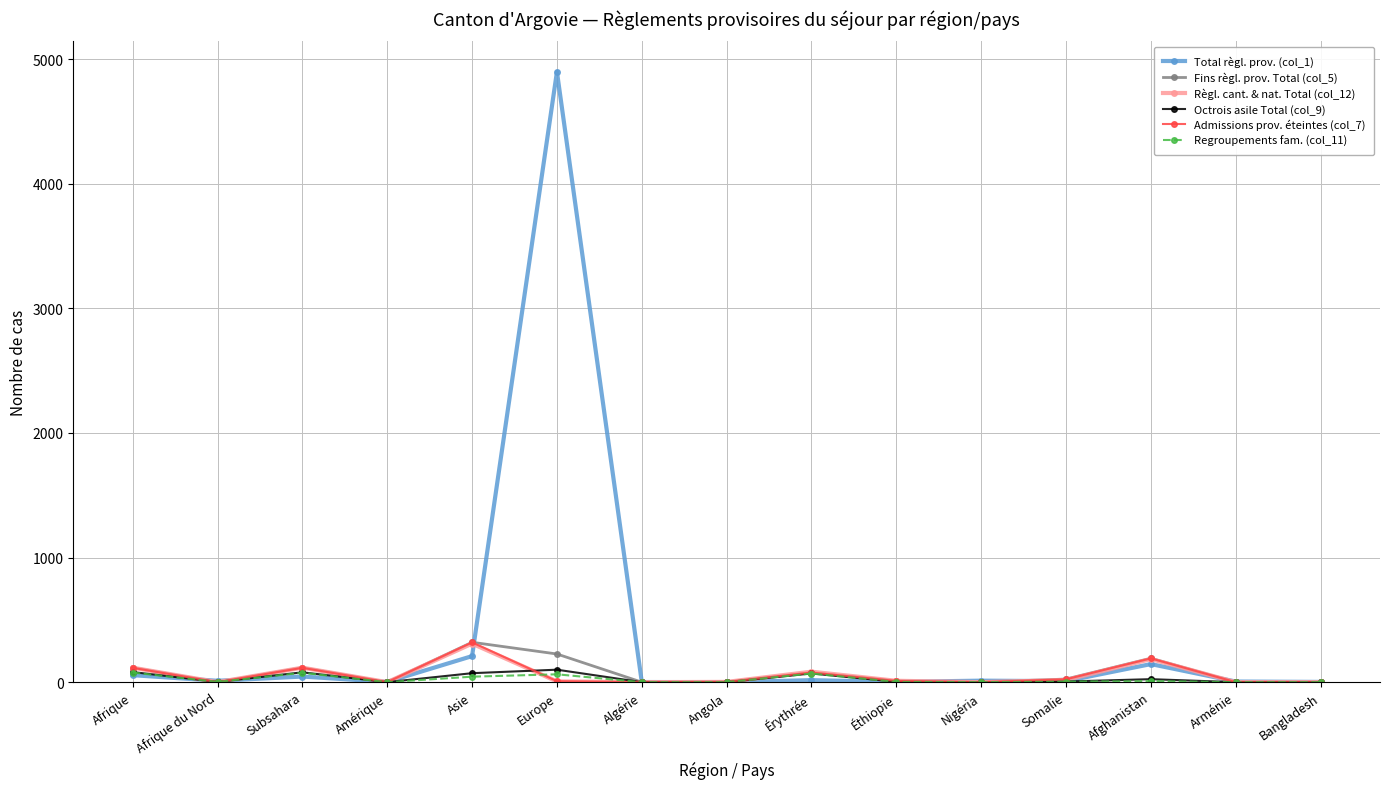

The Fins règl. prov. Total (col_5) series shows 0 at Nigéria. True or false?

True